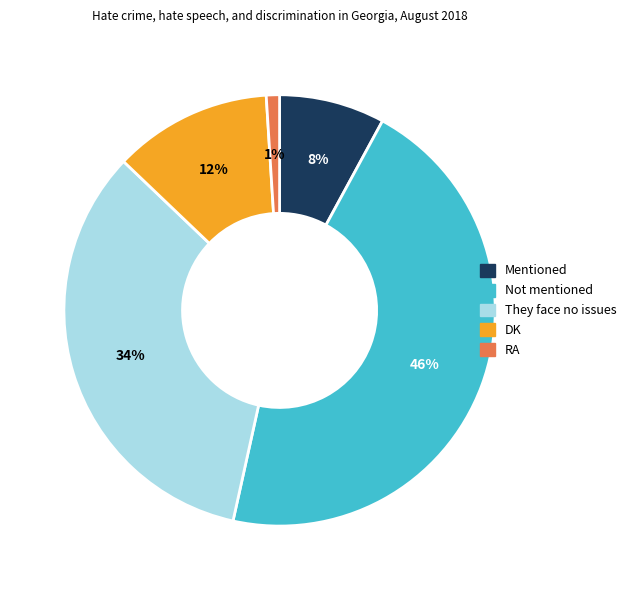

To the nearest percent, what is the difference between the RA and DK slice percentages?

11%